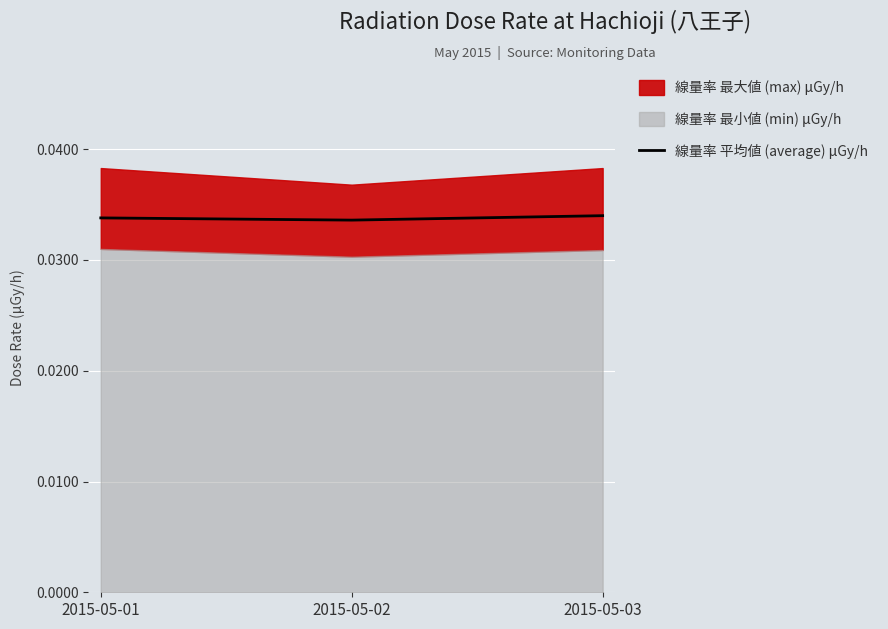

Which has a higher value, 2015-05-03 or 2015-05-02?

2015-05-03